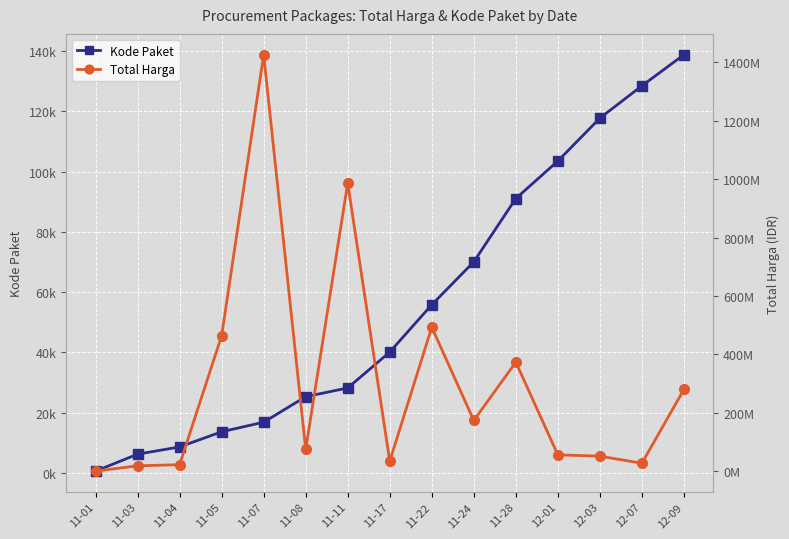

What is the minimum value for Kode Paket?

569.5